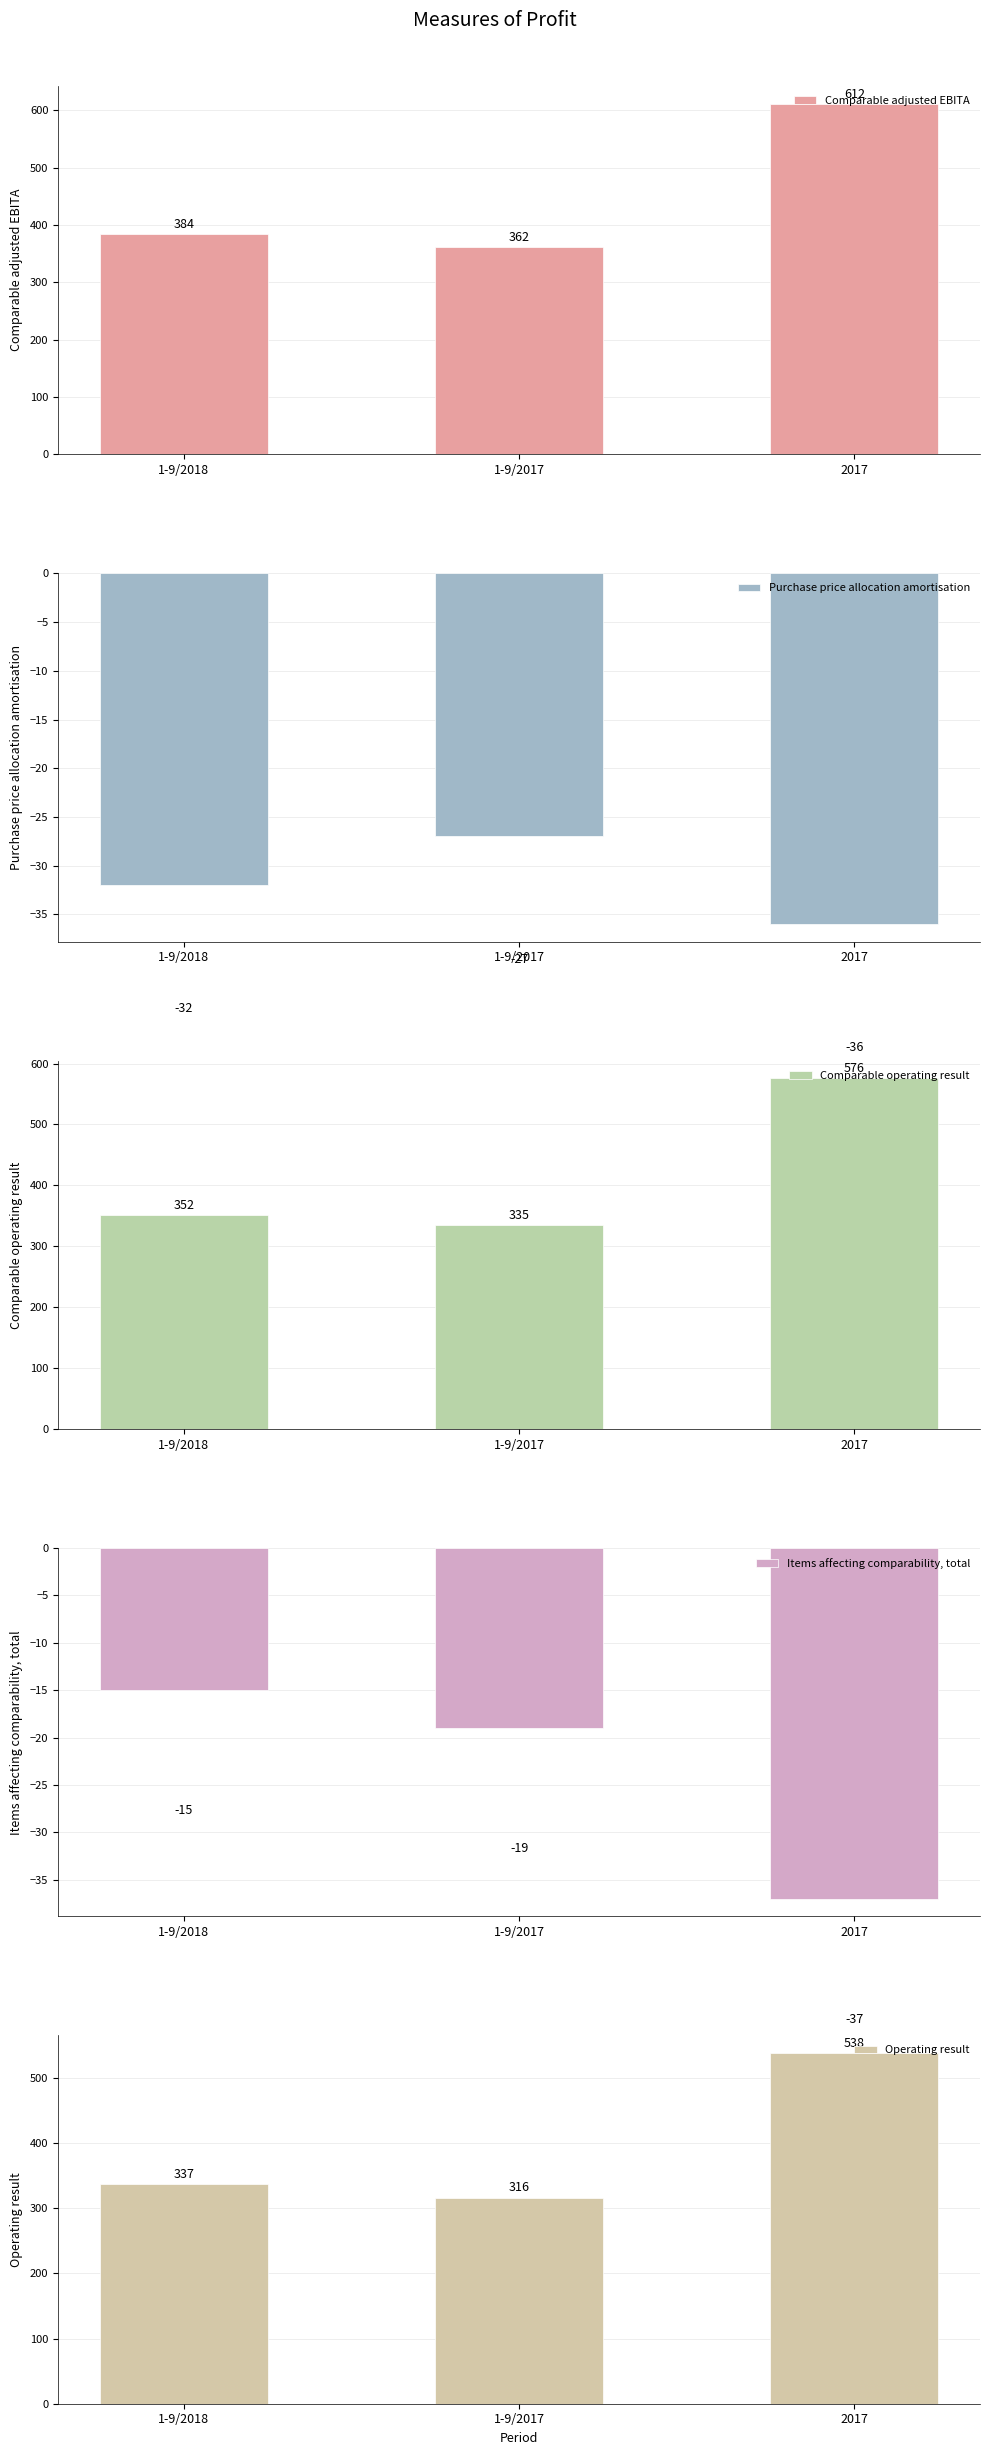

Does the chart contain any negative values?

Yes